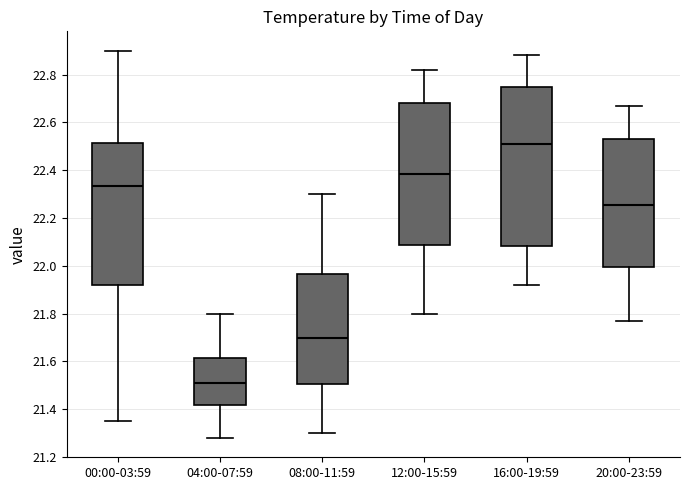

Which box has the highest median line?

16:00-19:59